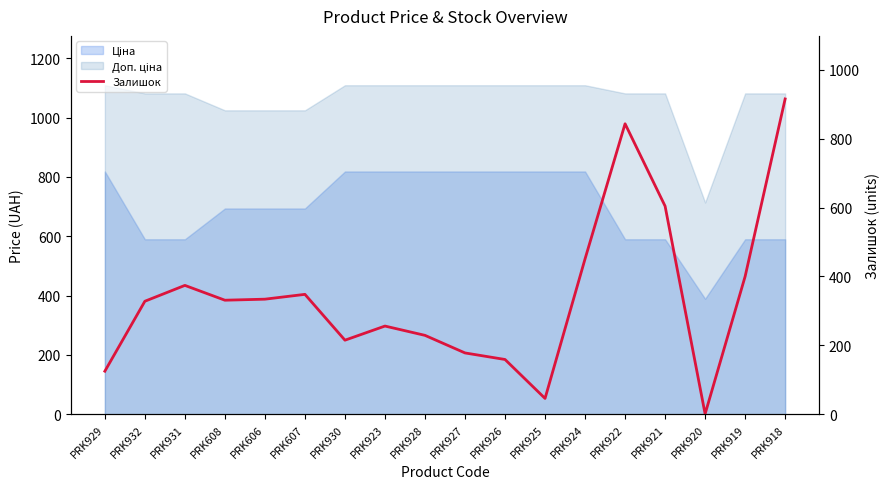

At which category does the chart reach its peak across all series?

PRK918